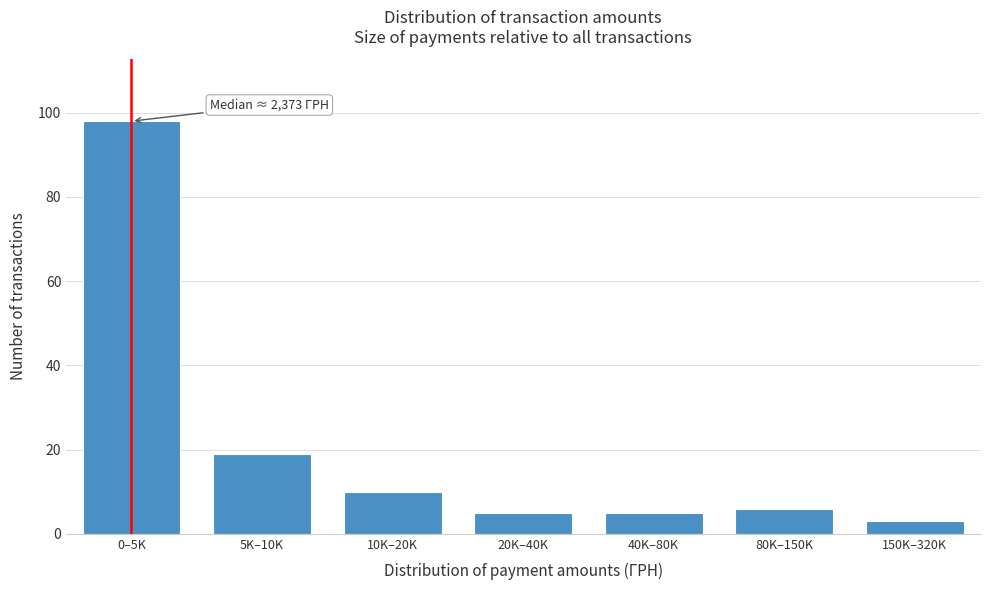

Reading left to right, transcribe all the data shown in this chart.

98	19	10	5	5	6	3